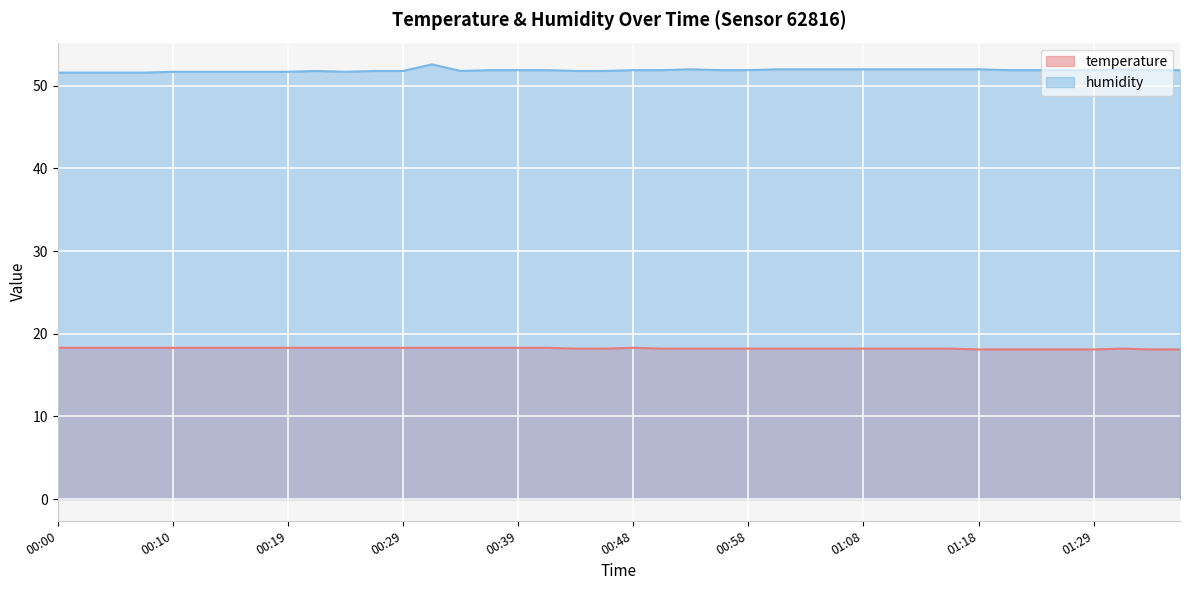

Reading right to left, list all the values displayed in this chart.

temperature: 18.1	18.1	18.2	18.1	18.1	18.1	18.1	18.1	18.2	18.2	18.2	18.2	18.2	18.2	18.2	18.2	18.2	18.2	18.2	18.3	18.2	18.2	18.3	18.3	18.3	18.3	18.3	18.3	18.3	18.3	18.3	18.3	18.3	18.3	18.3	18.3	18.3	18.3	18.3	18.3
humidity: 51.9	51.9	52.0	51.9	51.9	51.9	51.9	52.0	52.0	52.0	52.0	52.0	52.0	52.0	52.0	51.9	51.9	52.0	51.9	51.9	51.8	51.8	51.9	51.9	51.9	51.8	52.6	51.8	51.8	51.7	51.8	51.7	51.7	51.7	51.7	51.7	51.6	51.6	51.6	51.6